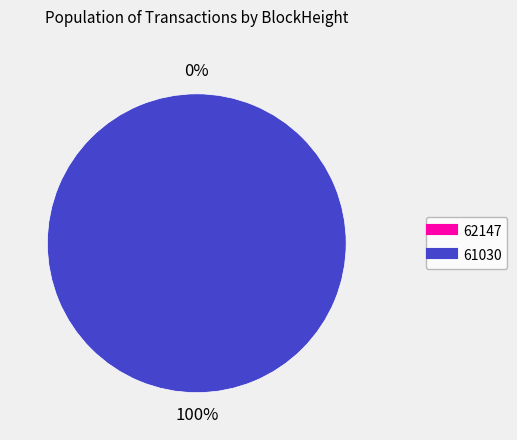

How many segments does this pie chart have?

2